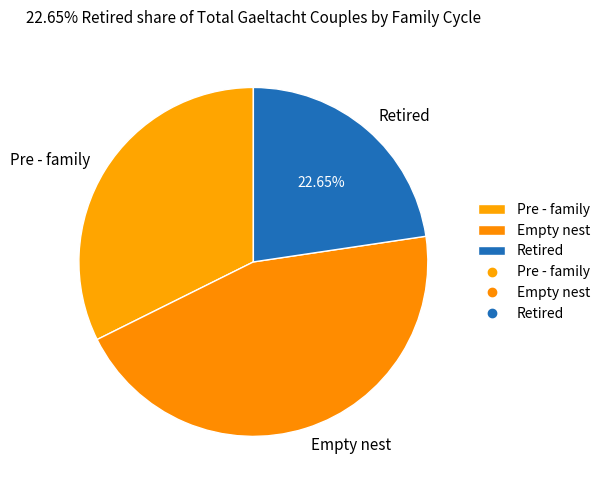

What is the largest slice in the pie chart?

Empty nest